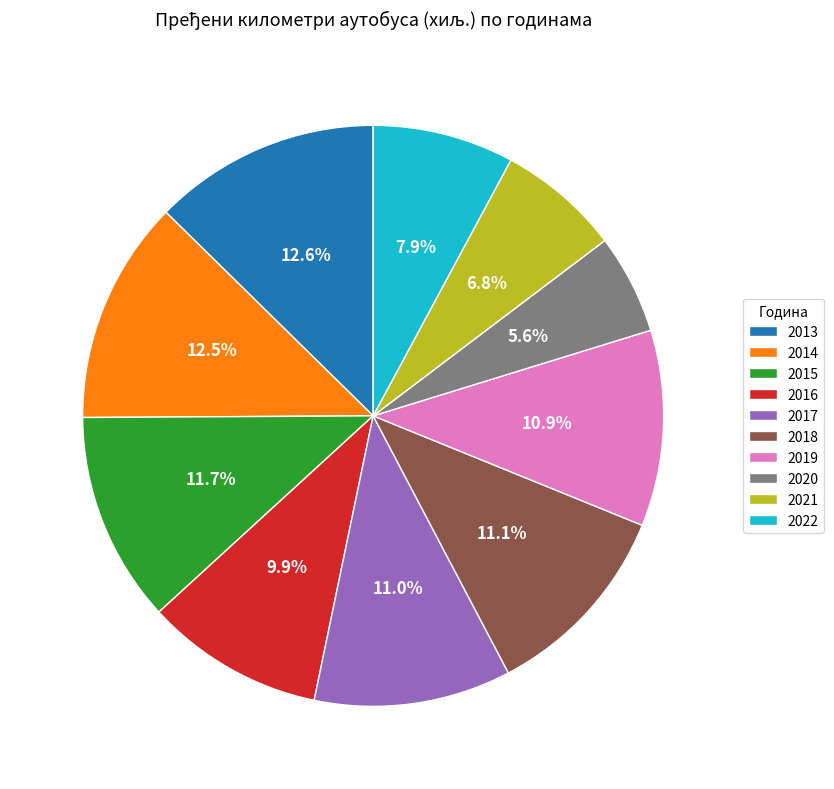

Count the number of slices in the pie.

10